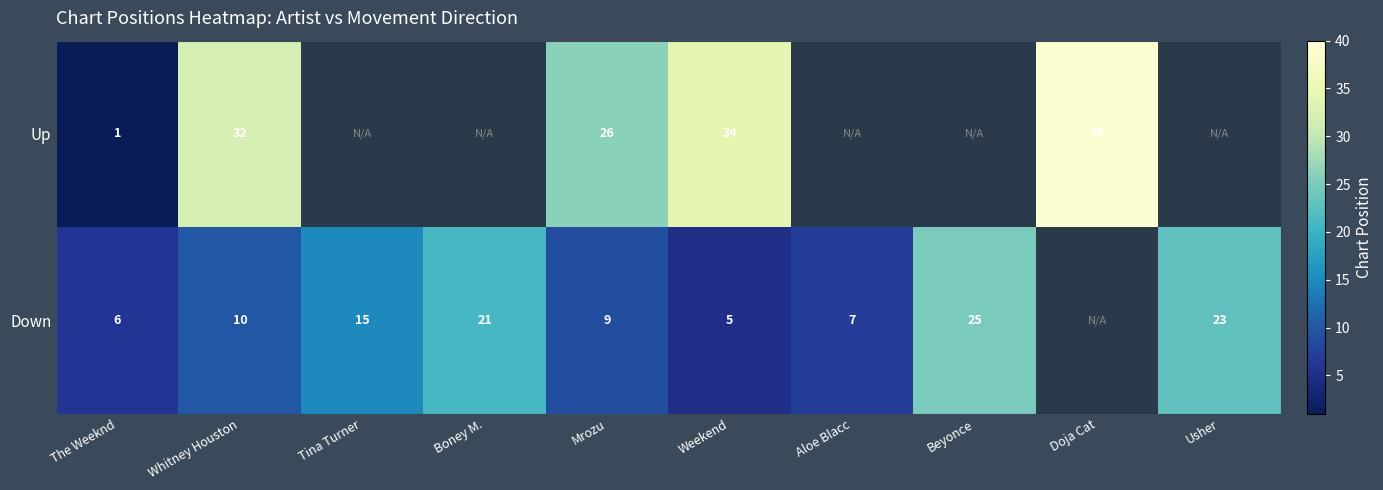

What is the difference between the Down values at Aloe Blacc and Tina Turner?

8